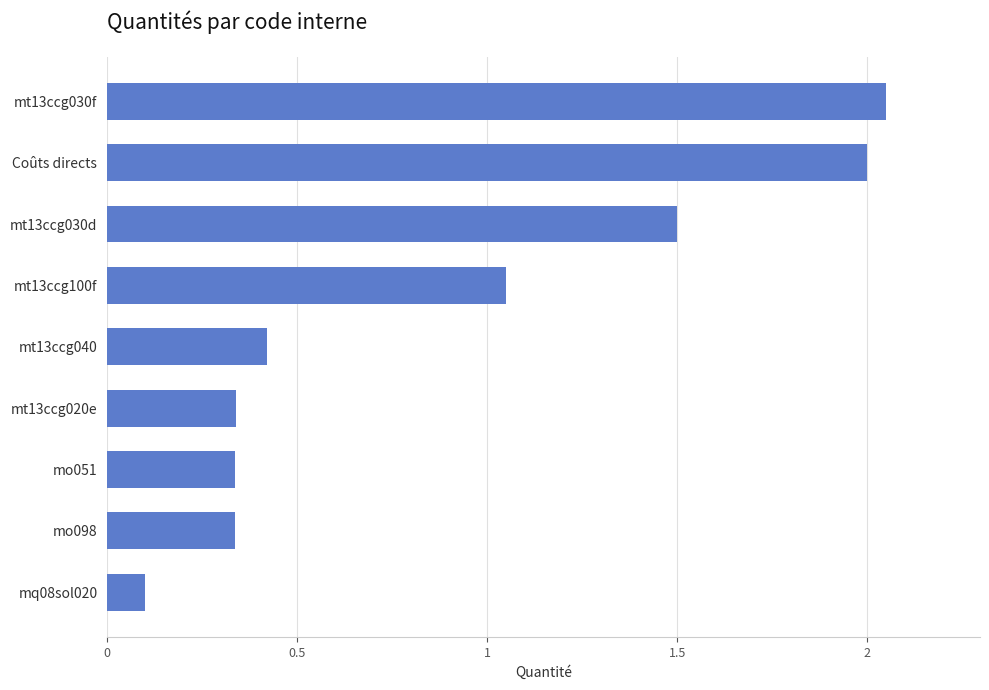

How many bars are there in total?

9